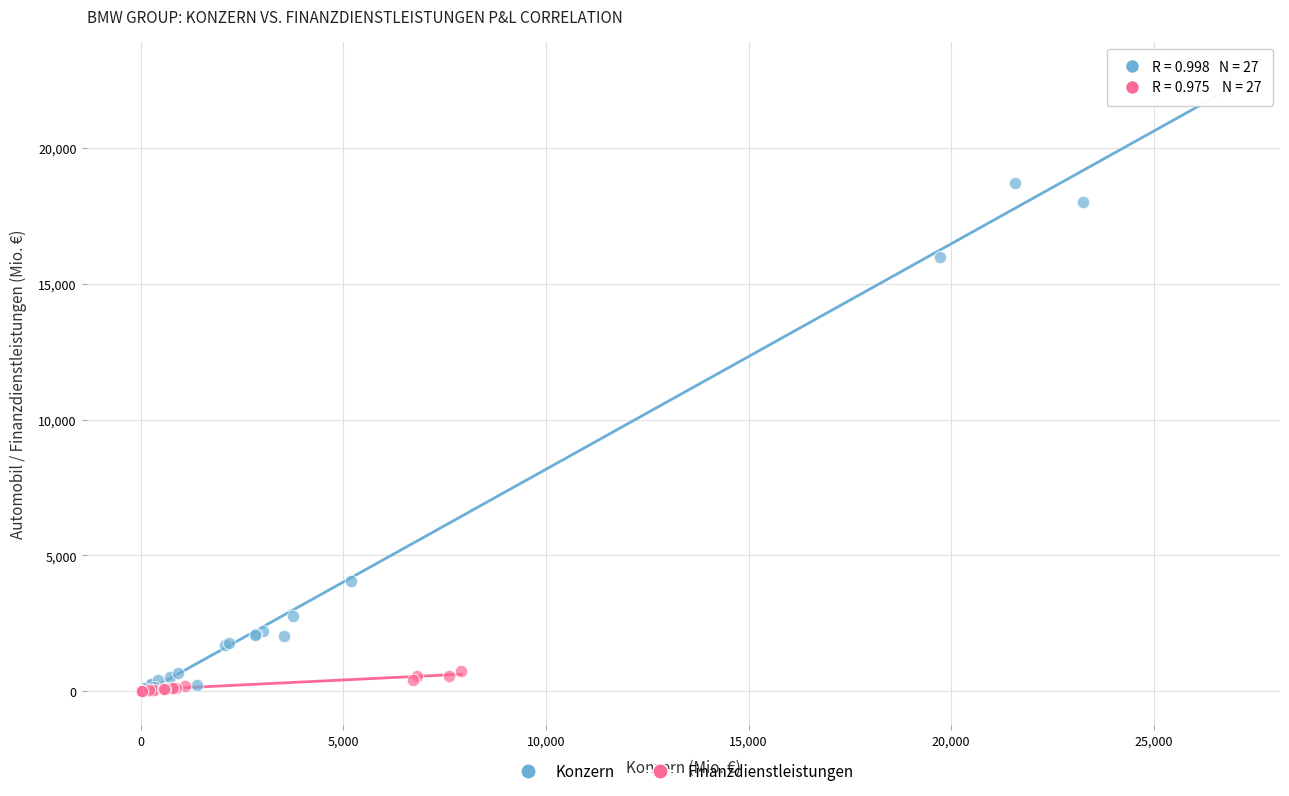

Which series has the widest spread of Y values?

Konzern